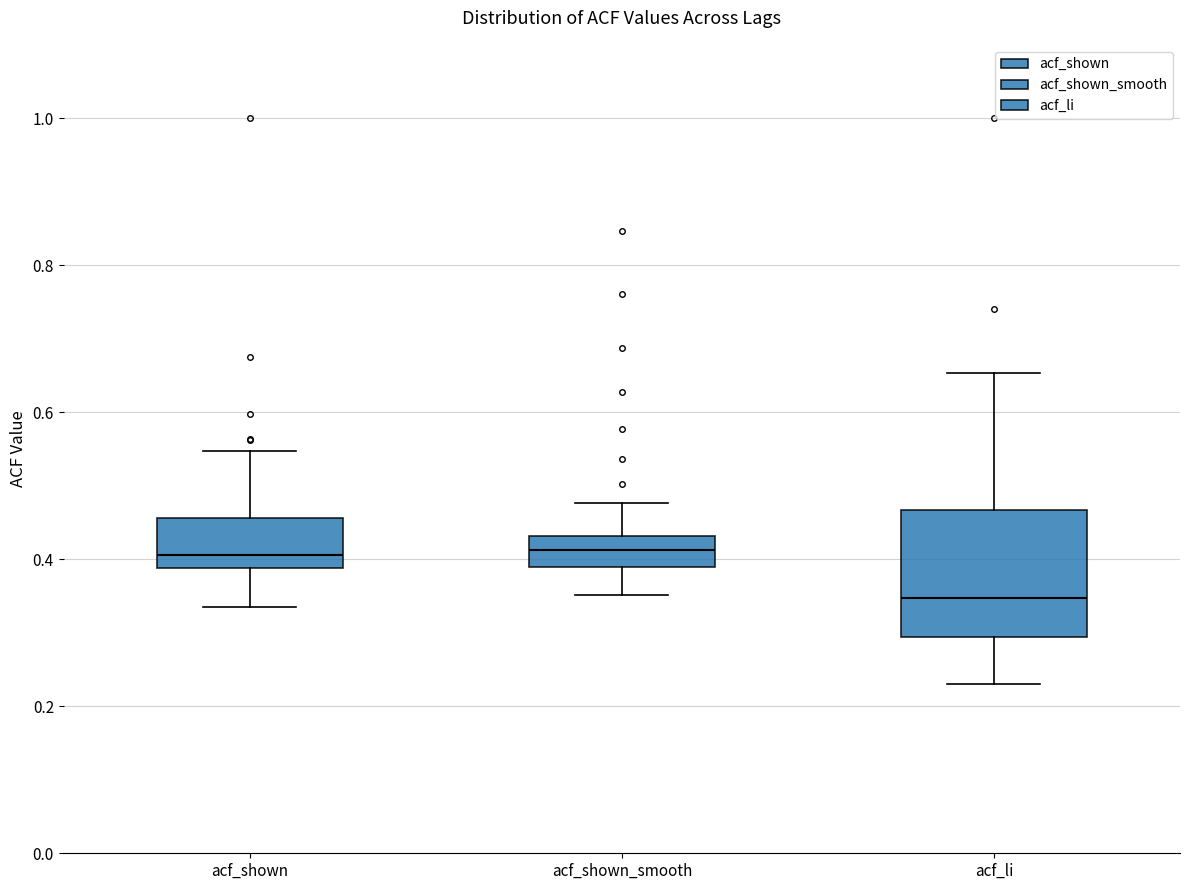

Reading left to right, read every box against the y-axis: the position of its median line, the range the box covers, and the ends of its whiskers. The values are not printed on the chart, so give them approximately, as read against the axis.

acf_shown: median 0.40, box 0.38 to 0.46, whiskers 0.34 to 0.54
acf_shown_smooth: median 0.42, box 0.38 to 0.44, whiskers 0.36 to 0.48
acf_li: median 0.34, box 0.30 to 0.46, whiskers 0.24 to 0.66